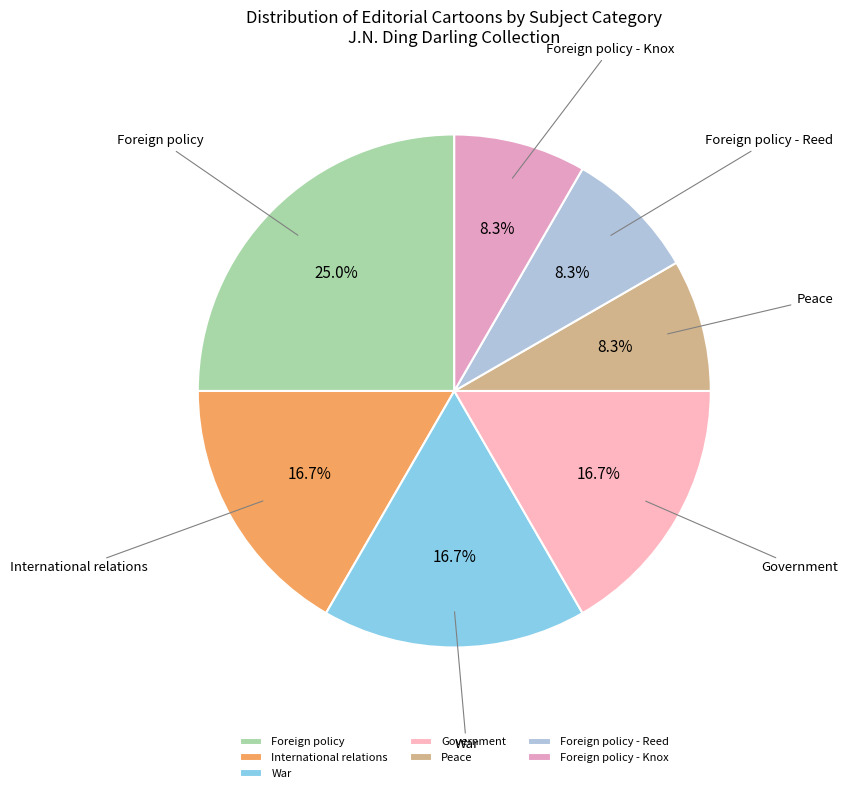

To the nearest percent, what is the average slice percentage?

14%